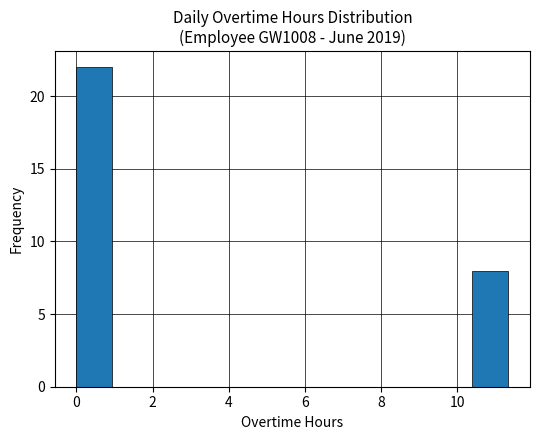

How tall is the bar that spans 10.4 to 11.4 on the x-axis? Neither the bar edges nor the heights are printed on the chart, so give them approximately, as read against the axes.

8